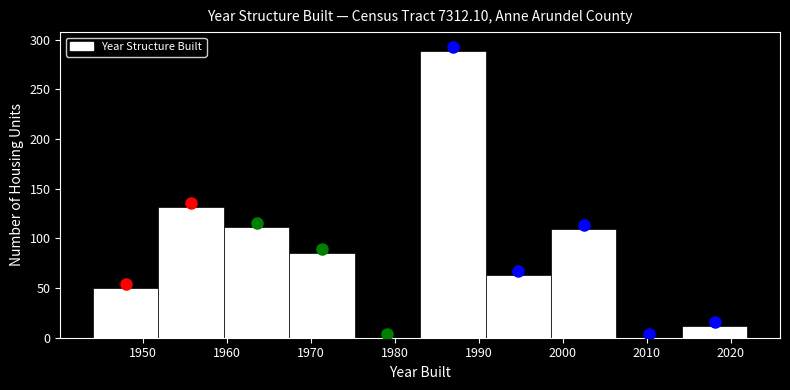

Reading left to right, transcribe this chart: for each bar, give the range it covers on the x-axis and its height. Neither the bar edges nor the heights are printed on the chart, so give them approximately, as read against the axes.

1944.0 to 1951.8: 50
1951.8 to 1959.6: 130
1959.6 to 1967.4: 110
1967.4 to 1975.2: 85
1975.2 to 1983.0: 0
1983.0 to 1990.8: 290
1990.8 to 1998.6: 65
1998.6 to 2006.4: 110
2006.4 to 2014.2: 0
2014.2 to 2022.0: 10